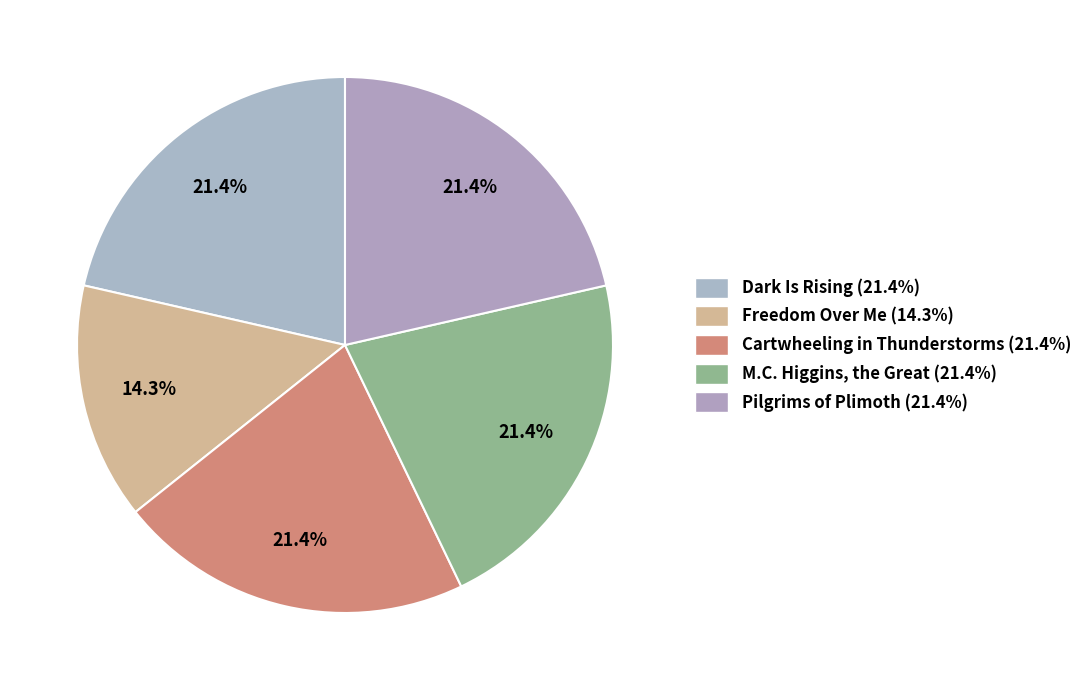

To the nearest percent, what portion does M.C. Higgins, the Great represent?

21%